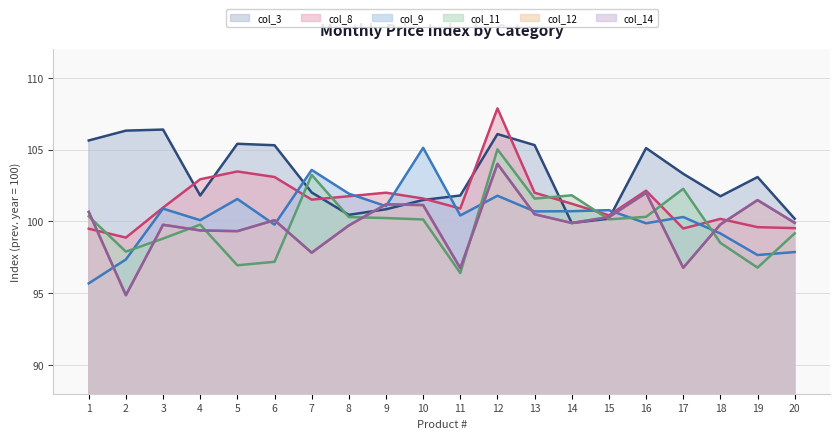

Which category has the lowest value across all series?

2